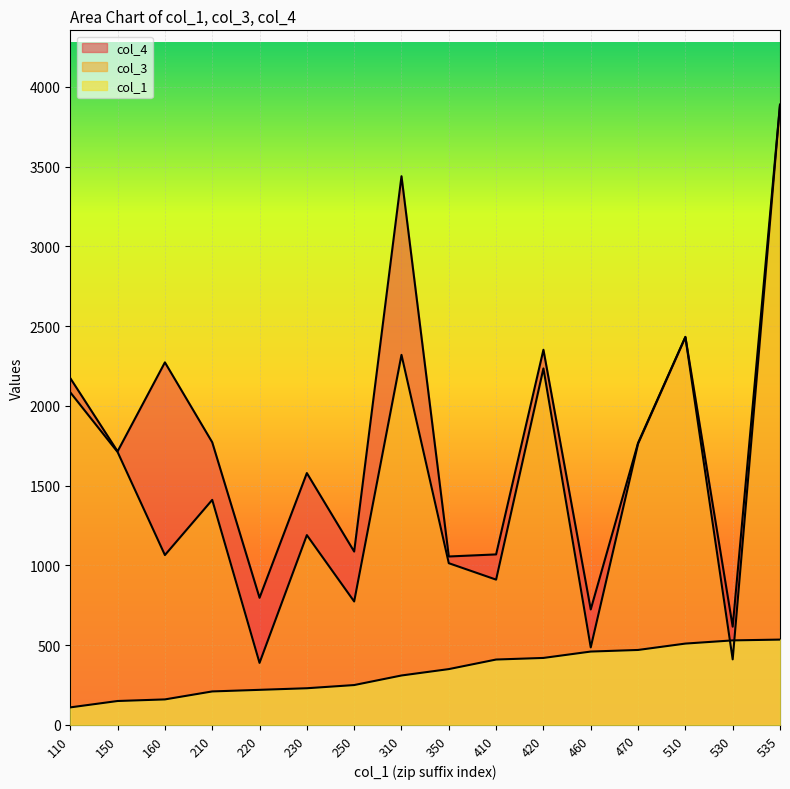

Which series has the widest spread of values?

col_3